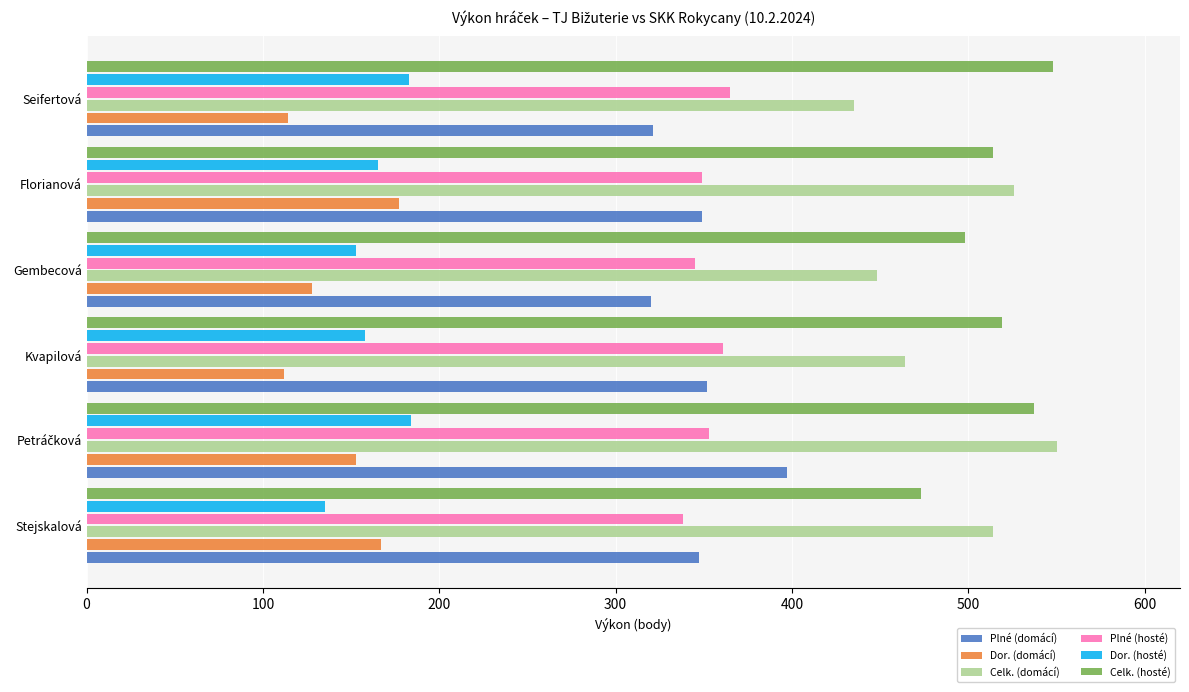

At Seifertová, list the series in order from smallest to largest.

Dor. (domácí), Dor. (hosté), Plné (domácí), Plné (hosté), Celk. (domácí), Celk. (hosté)